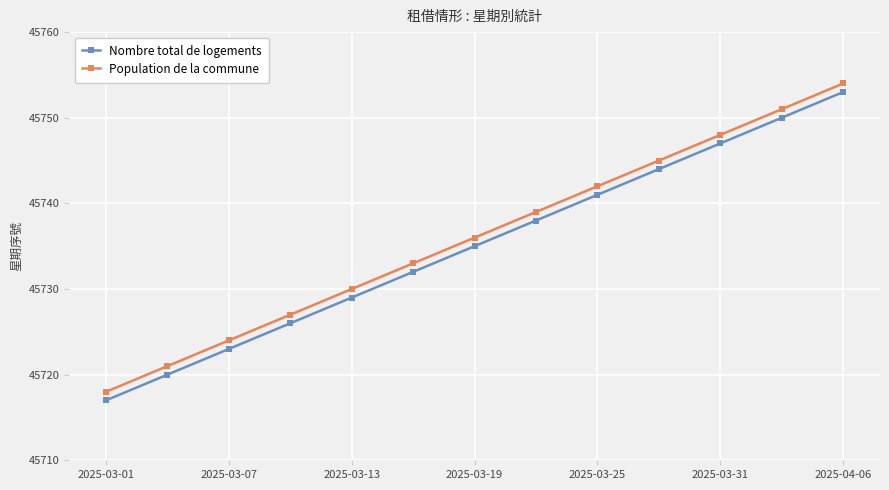

True or false: Population de la commune has more than 1 points higher than both neighbors.

False